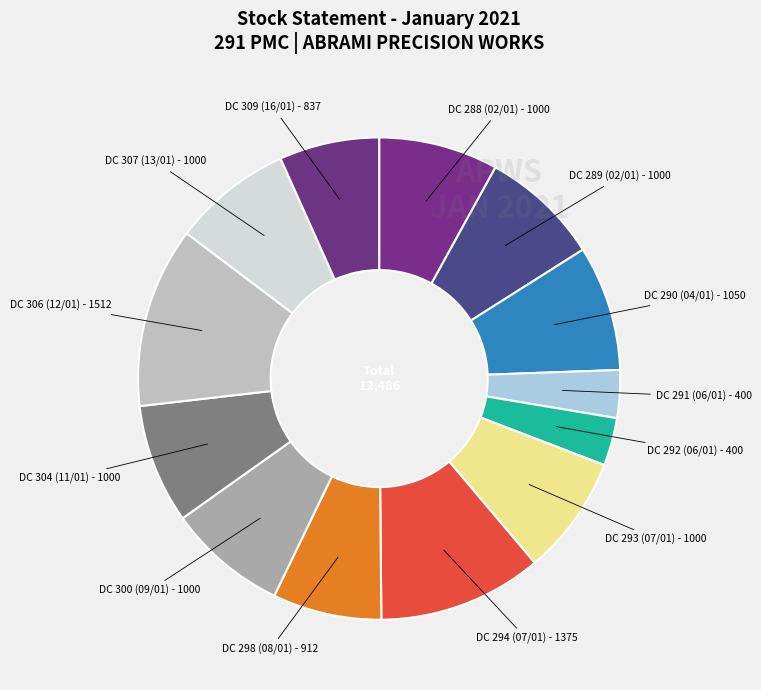

Between DC 290 (04/01) and DC 298 (08/01), which is larger?

DC 290 (04/01)